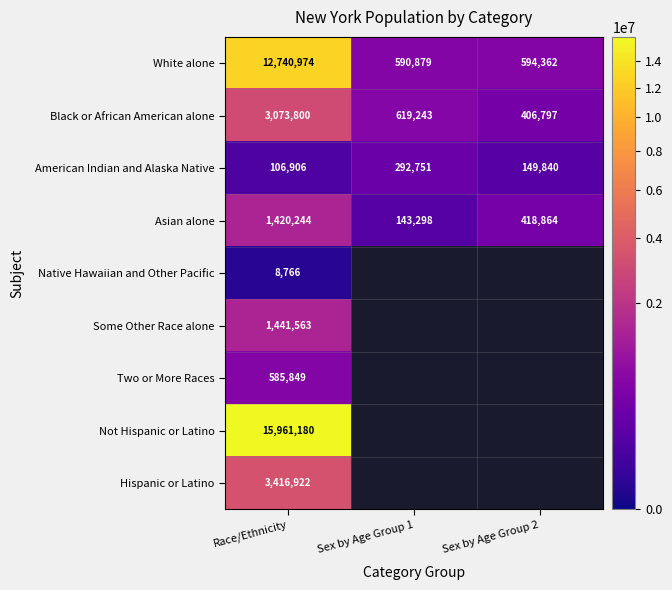

The Black or African American alone series shows 1001238 at Sex by Age Group 1. True or false?

False